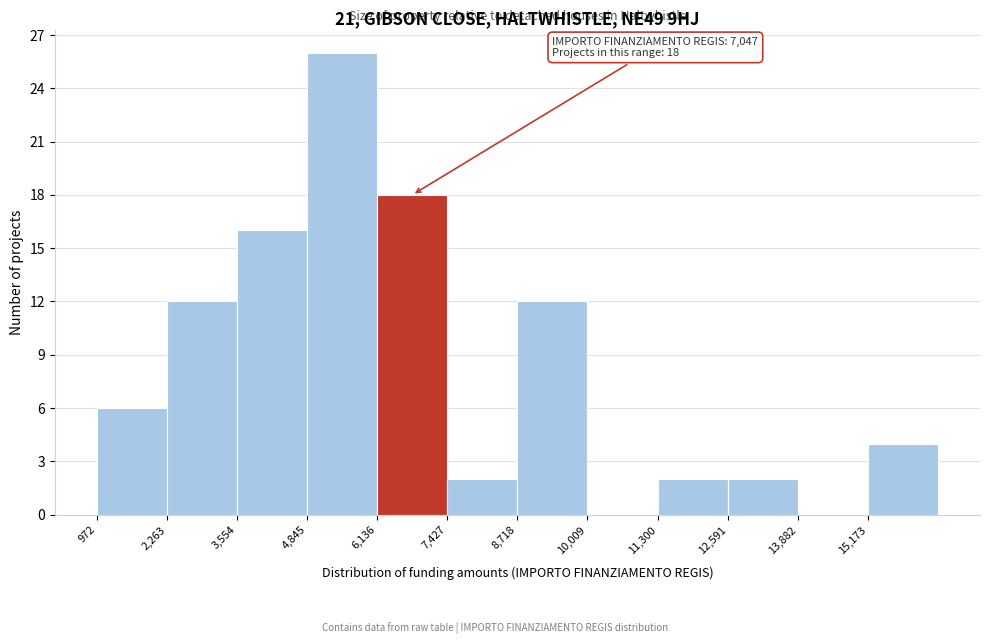

Over which range of the x-axis is the bar tallest?

4800 to 6200